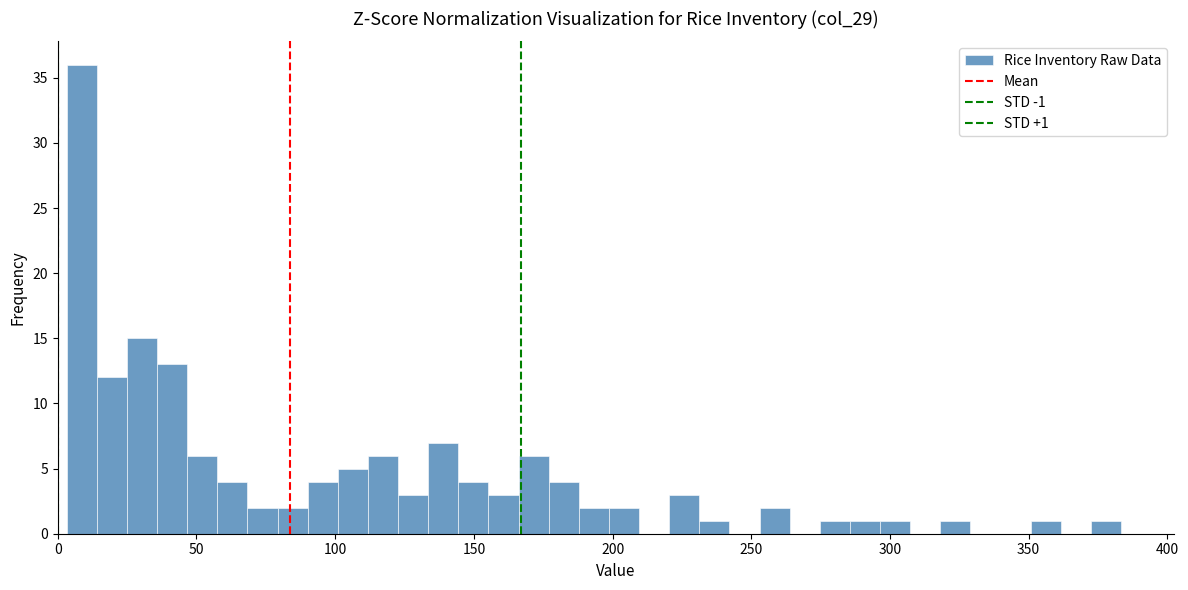

Read against the x-axis, roughly where is the centre of the tallest bar?

10